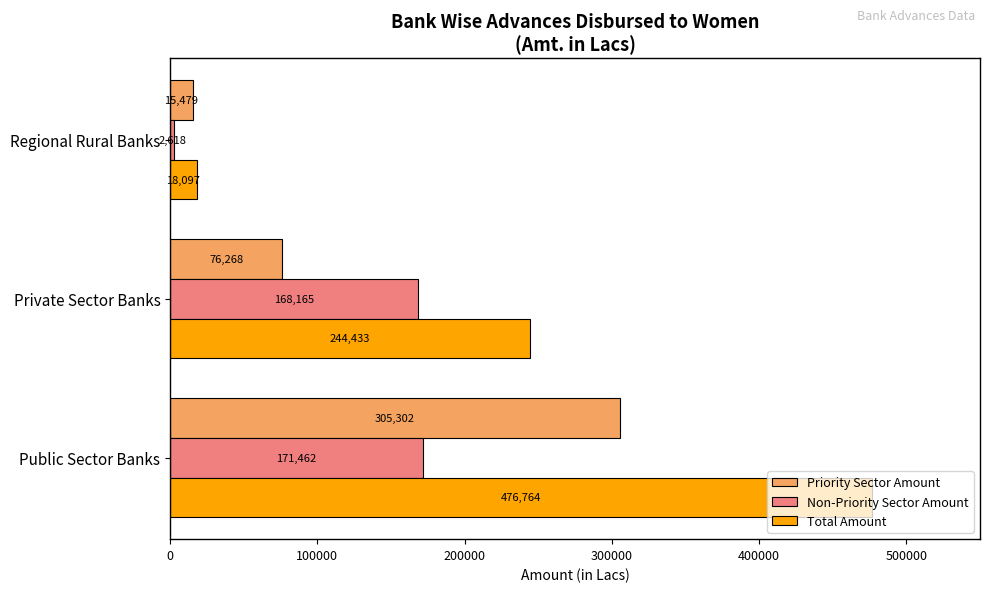

What is the average value of the Non-Priority Sector Amount series?

114081.7